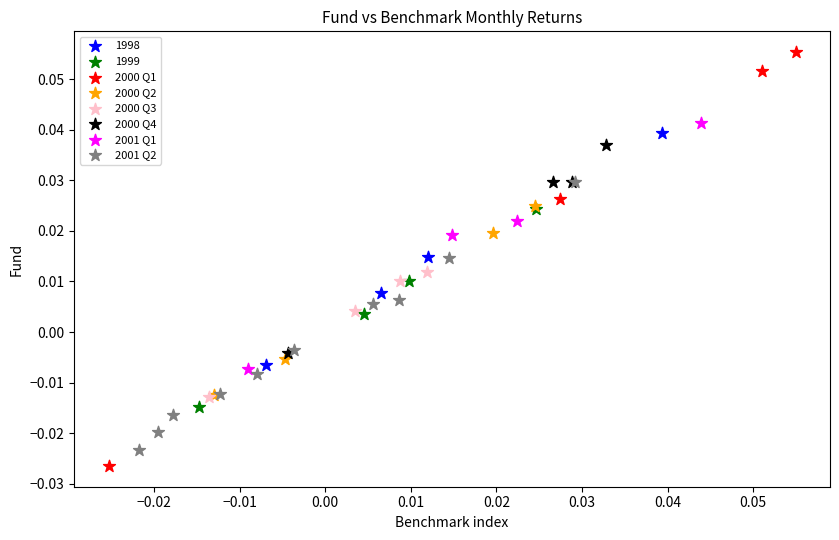

Which series reaches the minimum Y coordinate?

2000 Q1